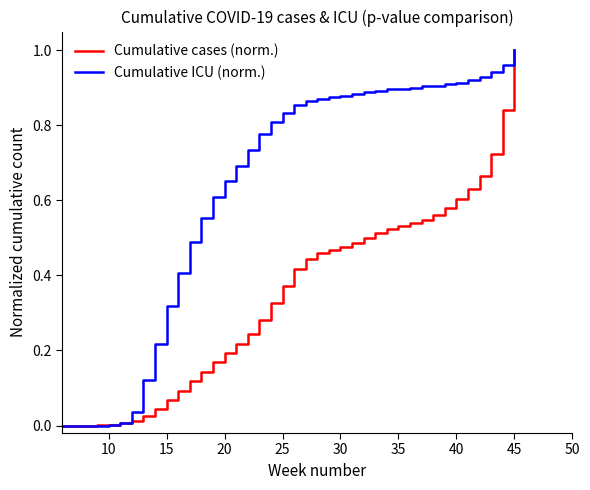

Which series has the largest range (max minus min)?

Cumulative ICU (norm.)